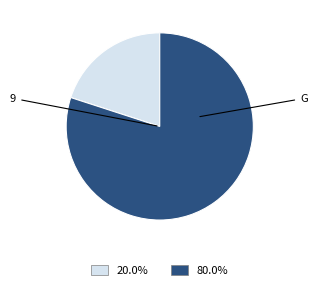

How many slices are in this pie chart?

2